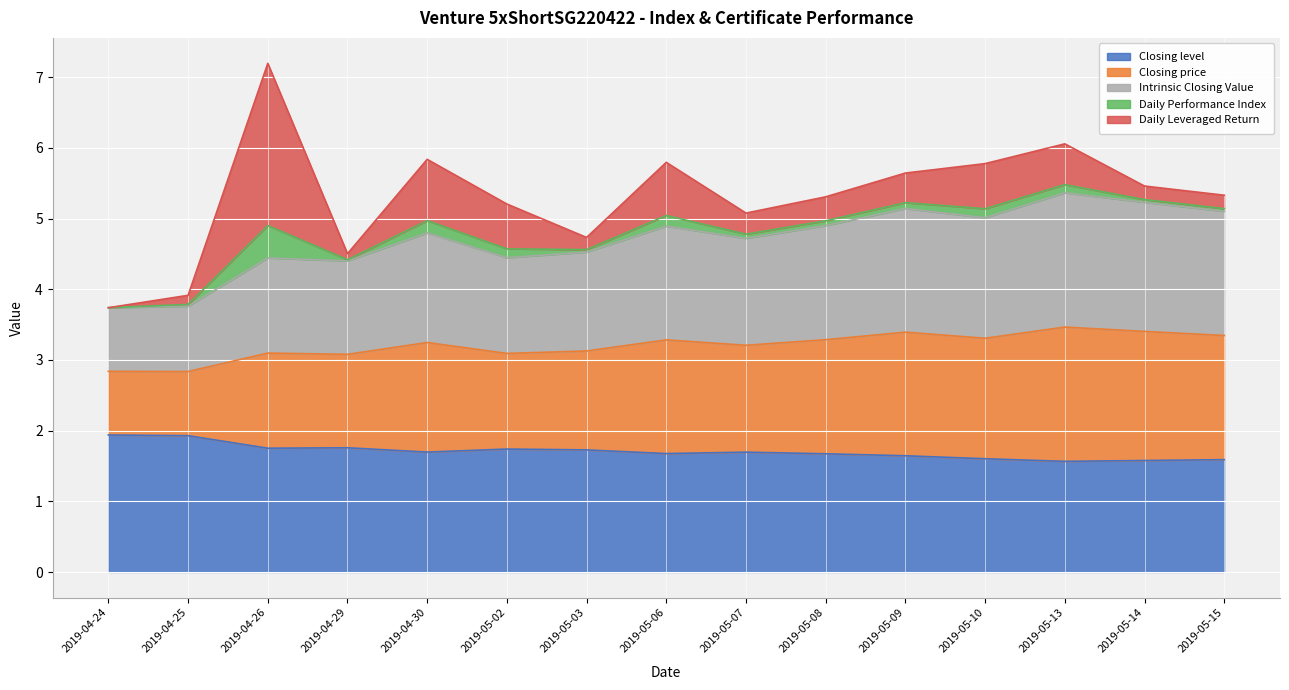

True or false: Closing level has more than 0 interior local peaks.

True